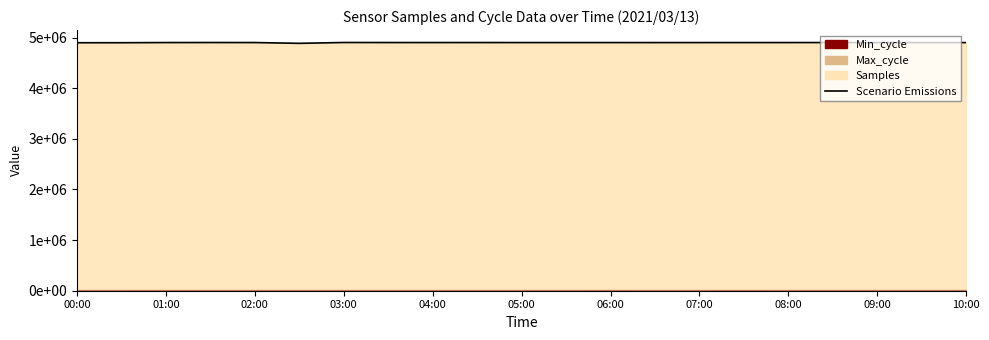

What is the maximum value shown in the chart?

4903147